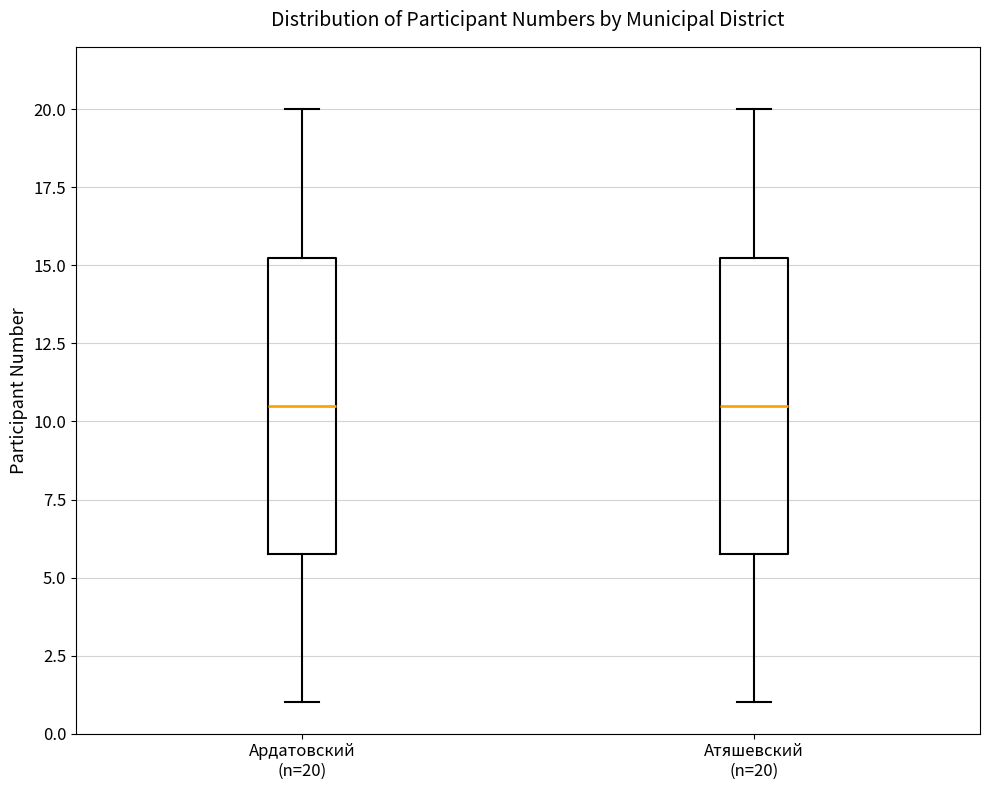

Reading left to right, read every box against the y-axis: the position of its median line, the range the box covers, and the ends of its whiskers. The values are not printed on the chart, so give them approximately, as read against the axis.

Ардатовский (n=20): median 10.5, box 6.0 to 15.5, whiskers 1.0 to 20.0
Атяшевский (n=20): median 10.5, box 6.0 to 15.5, whiskers 1.0 to 20.0